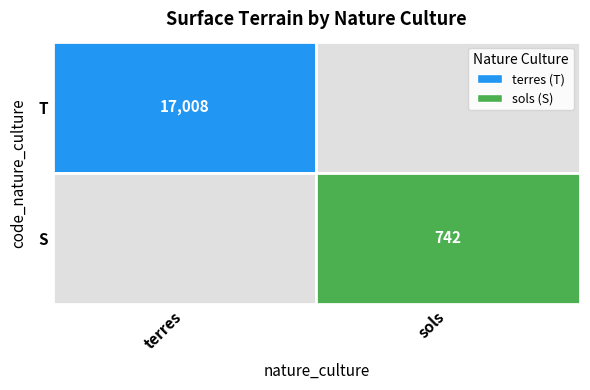

What is the difference between the maximum and minimum values in the T series?

17008